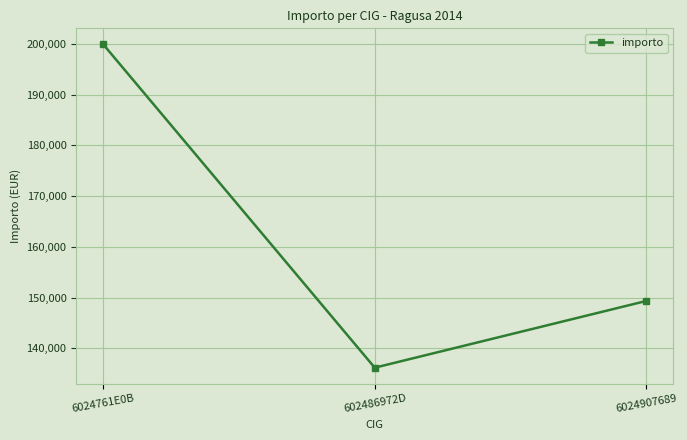

Where does the data first go above 149331?

6024761E0B